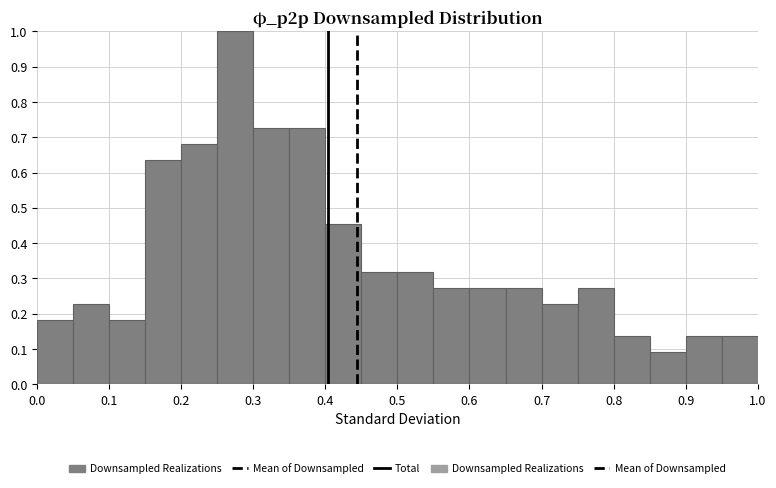

Reading left to right, transcribe this chart: for each bar, give the range it covers on the x-axis and its height. The values are not printed on the chart, so give them approximately, as read against the axis.

0.00 to 0.05: 0.18
0.05 to 0.10: 0.23
0.10 to 0.15: 0.18
0.15 to 0.20: 0.64
0.20 to 0.25: 0.68
0.25 to 0.30: 1.00
0.30 to 0.35: 0.73
0.35 to 0.40: 0.73
0.40 to 0.45: 0.45
0.45 to 0.50: 0.32
0.50 to 0.55: 0.32
0.55 to 0.60: 0.27
0.60 to 0.65: 0.27
0.65 to 0.70: 0.27
0.70 to 0.75: 0.23
0.75 to 0.80: 0.27
0.80 to 0.85: 0.14
0.85 to 0.90: 0.09
0.90 to 0.95: 0.14
0.95 to 1.00: 0.14